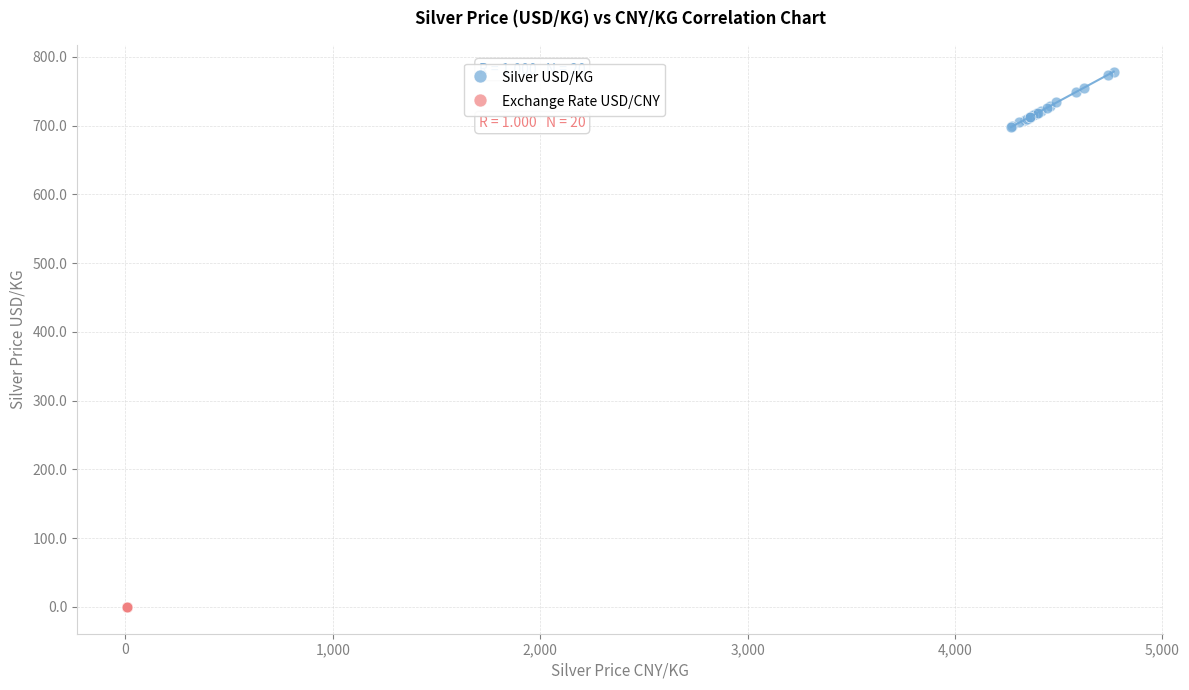

What are all the series names shown in the legend?

Silver USD/KG, Exchange Rate USD/CNY